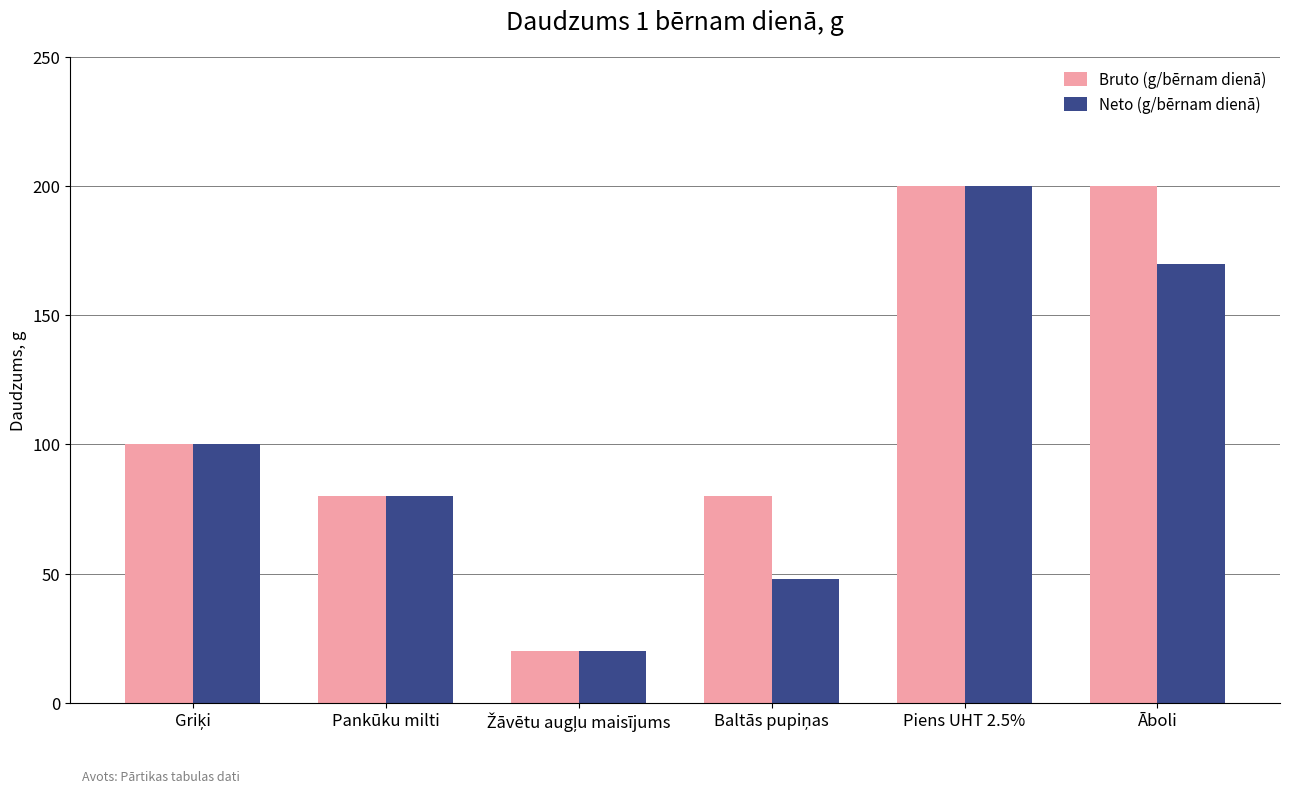

How many series are shown in this chart?

2